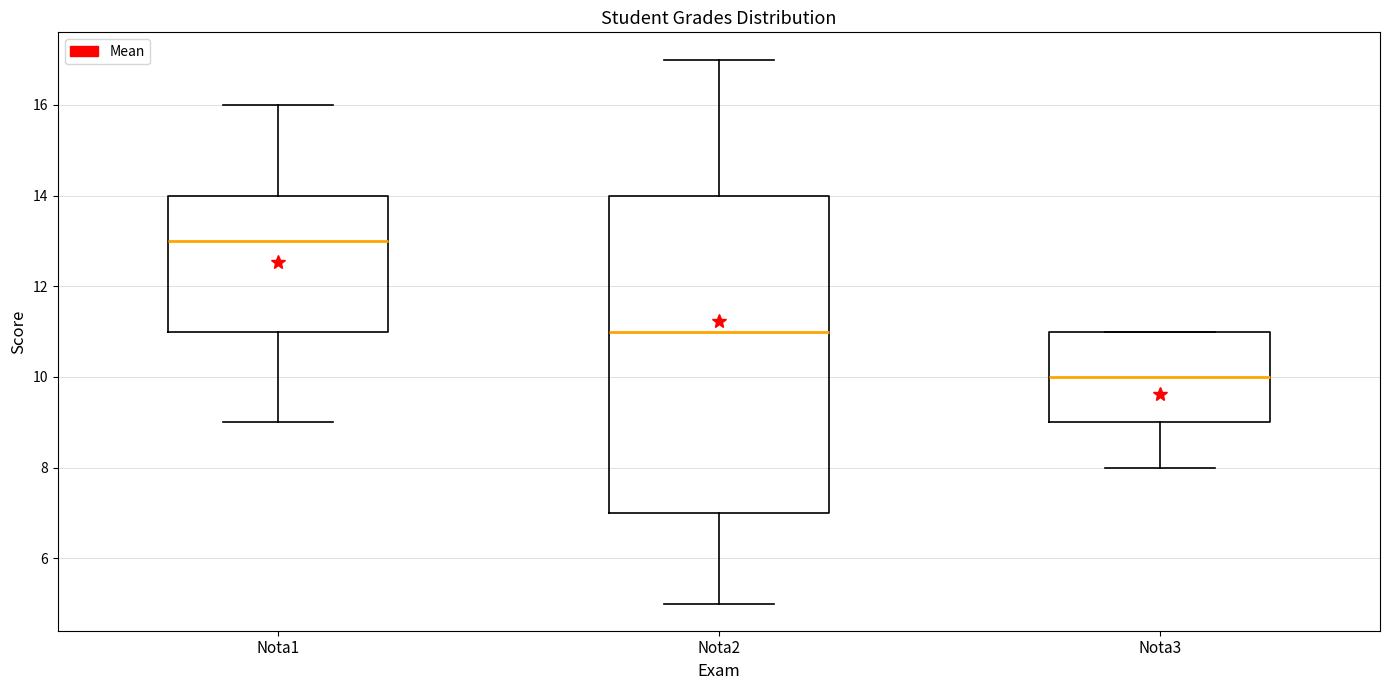

Reading left to right, read every box against the y-axis: the position of its median line, the range the box covers, and the ends of its whiskers. The values are not printed on the chart, so give them approximately, as read against the axis.

Nota1: median 13, box 11 to 14, whiskers 9 to 16
Nota2: median 11, box 7 to 14, whiskers 5 to 17
Nota3: median 10, box 9 to 11, whiskers 8 to 11